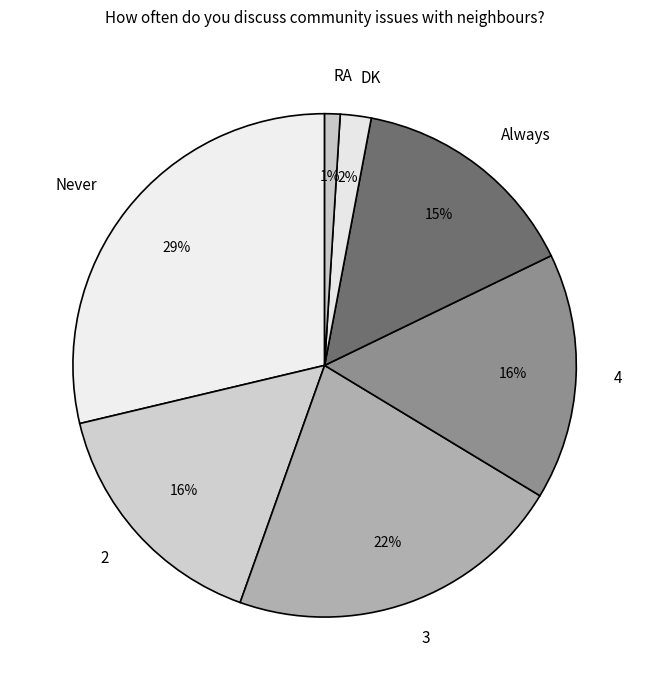

Is the sum of 2 and RA greater than half?

No